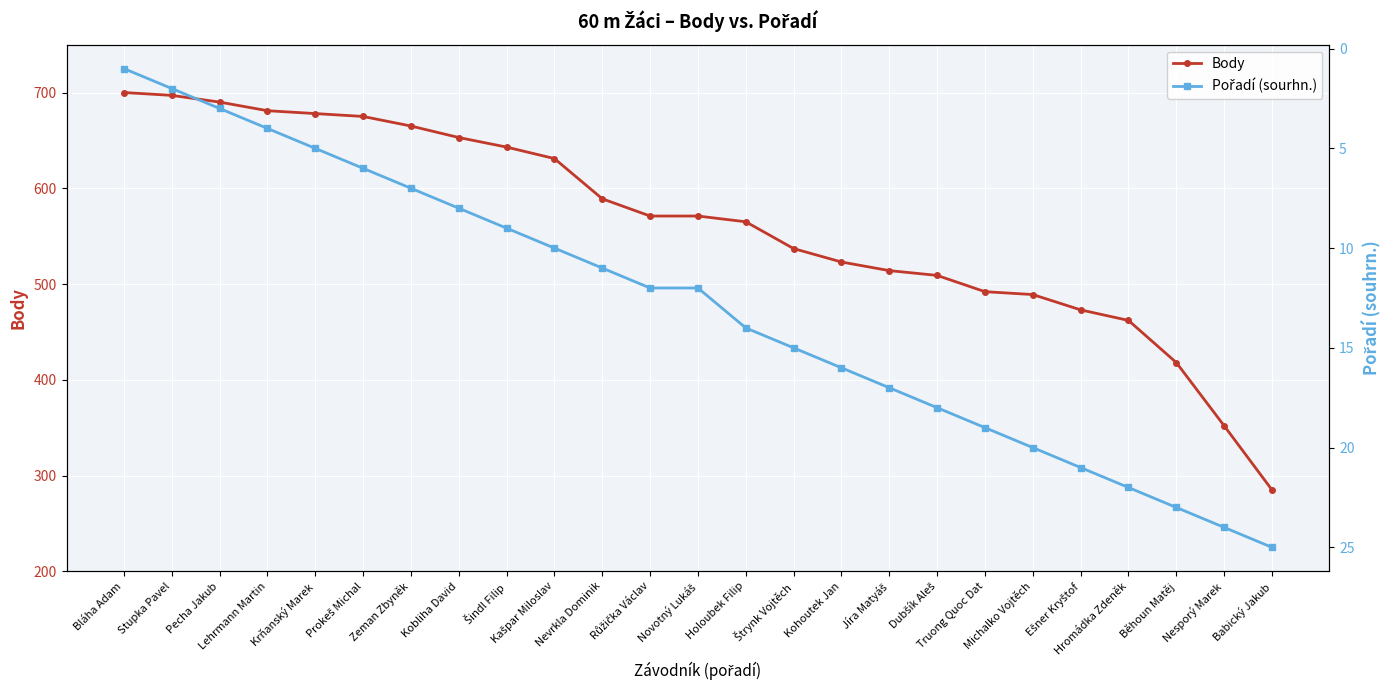

Between Krňanský Marek and Nesporý Marek, which series saw the biggest shift?

Body